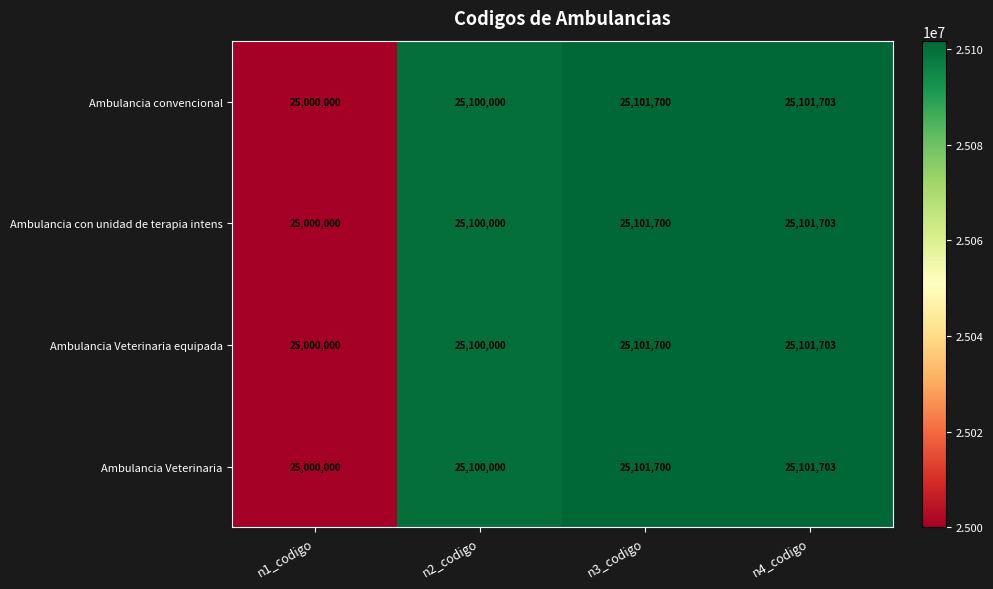

What is the total value across all series at n2_codigo?

100400000